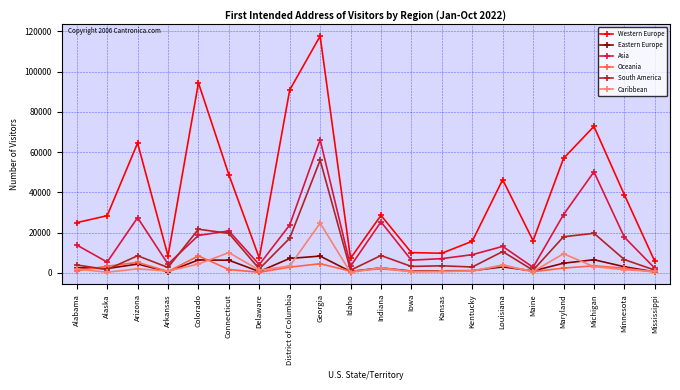

What is the difference between the Eastern Europe values at Kansas and Arizona?

3370